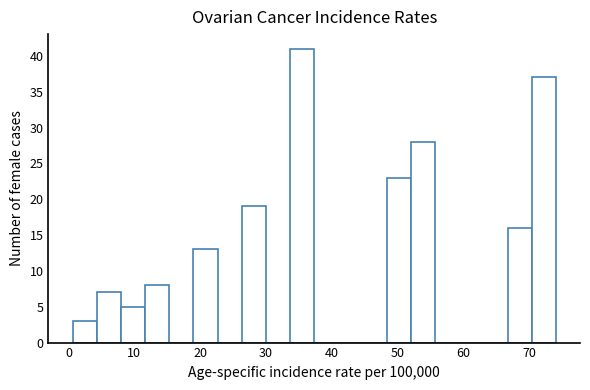

Around what value on the x-axis is the tallest bar? Give the approximate position of its centre, as read against the axis.

36